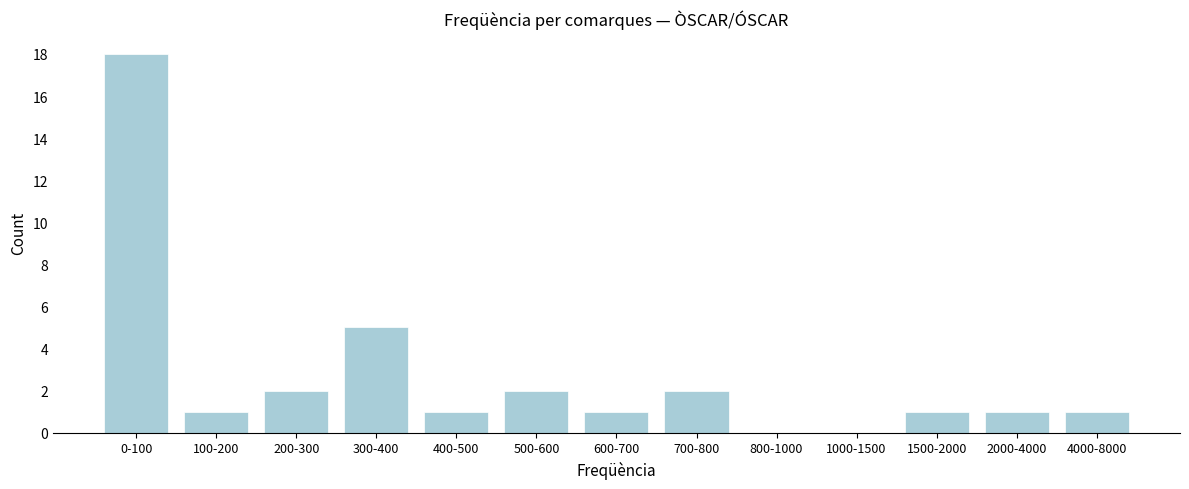

Reading left to right, extract all data points from this chart.

0-100=18	100-200=1	200-300=2	300-400=5	400-500=1	500-600=2	600-700=1	700-800=2	800-1000=0	1000-1500=0	1500-2000=1	2000-4000=1	4000-8000=1